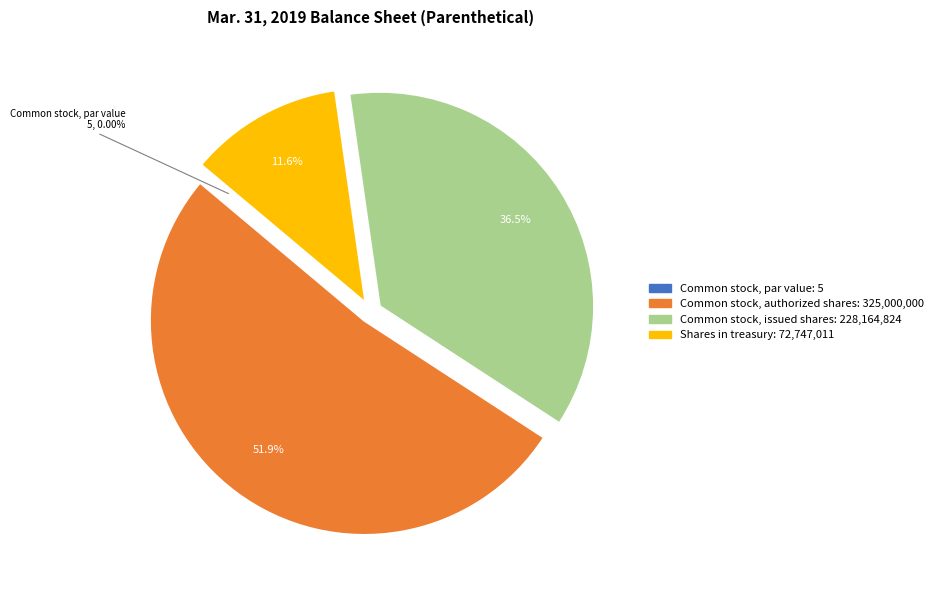

How many segments does this pie chart have?

4